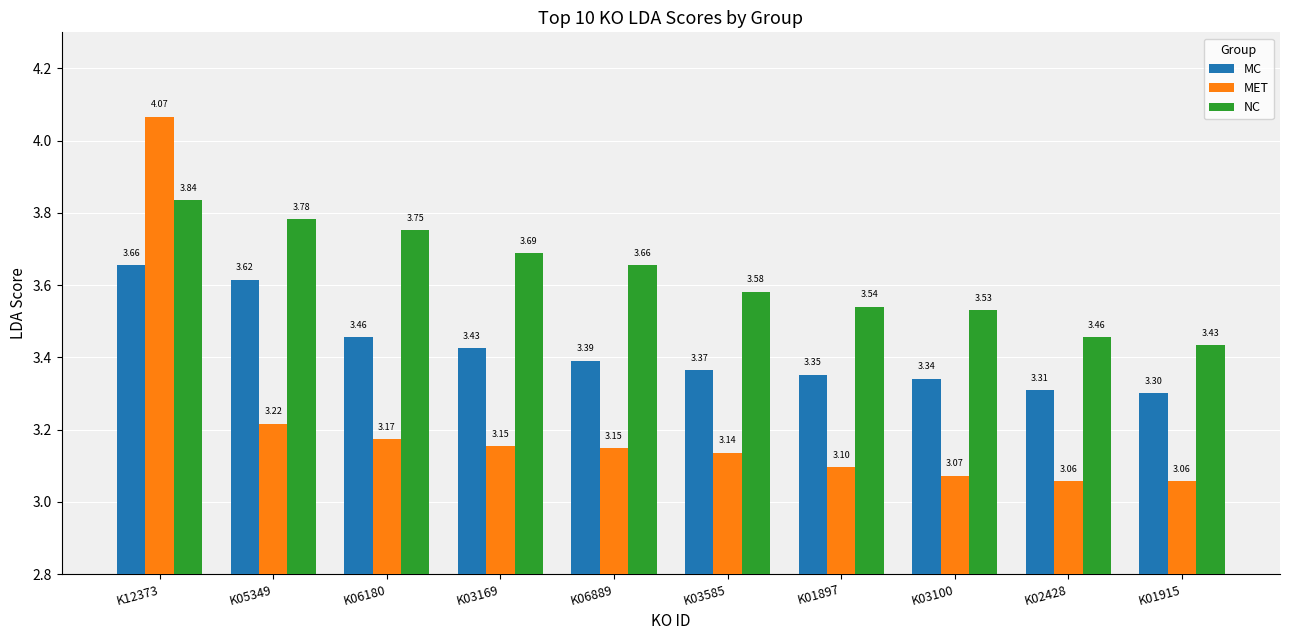

List the labels in order of NC value, largest first.

K12373, K05349, K06180, K03169, K06889, K03585, K01897, K03100, K02428, K01915